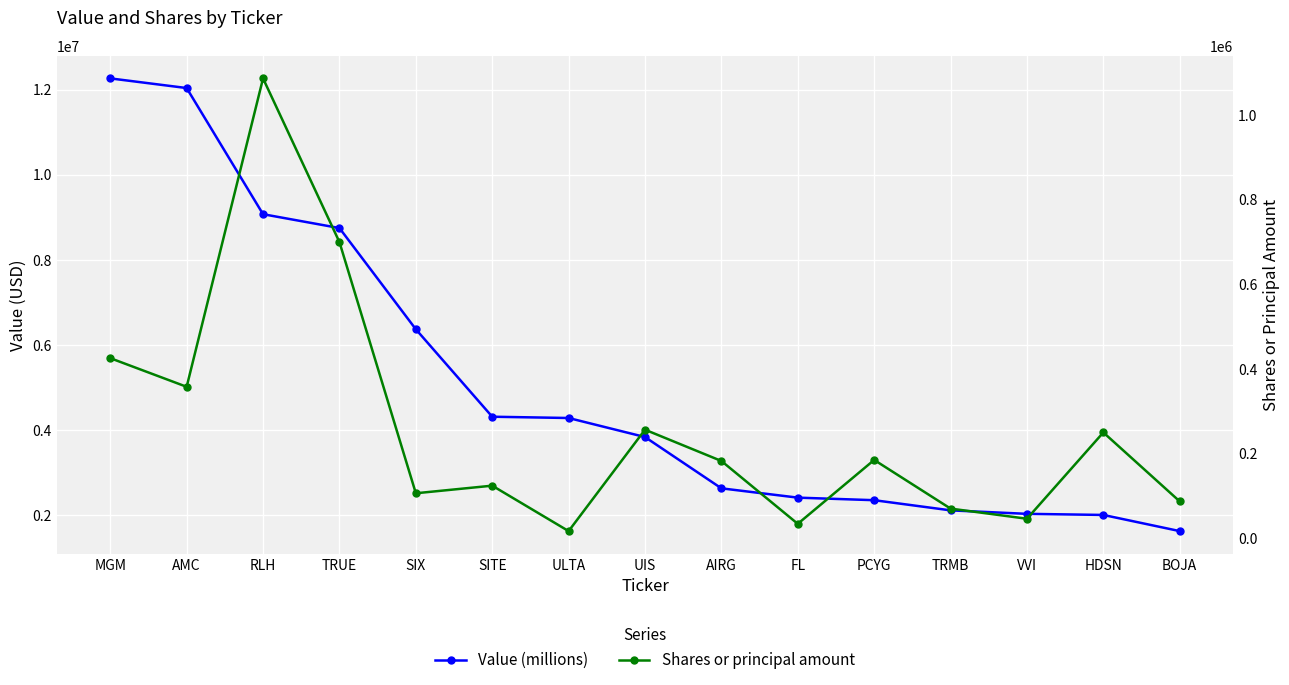

True or false: Value (millions) and Shares or principal amount intersect in this chart.

False